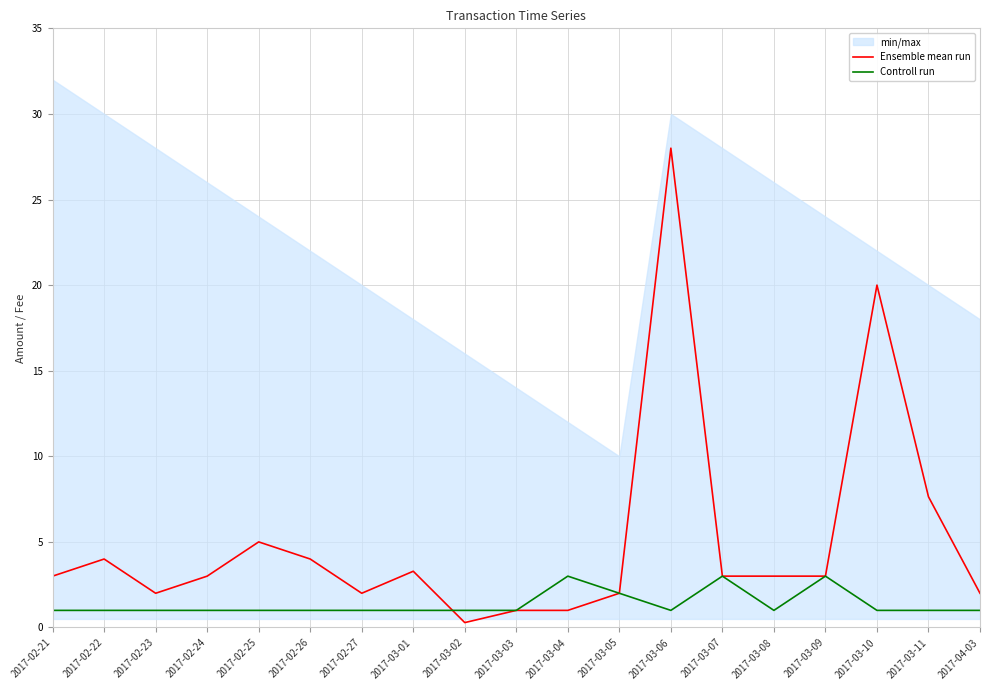

Is it true that Ensemble mean run equals 4.0 at 2017-02-26?

True